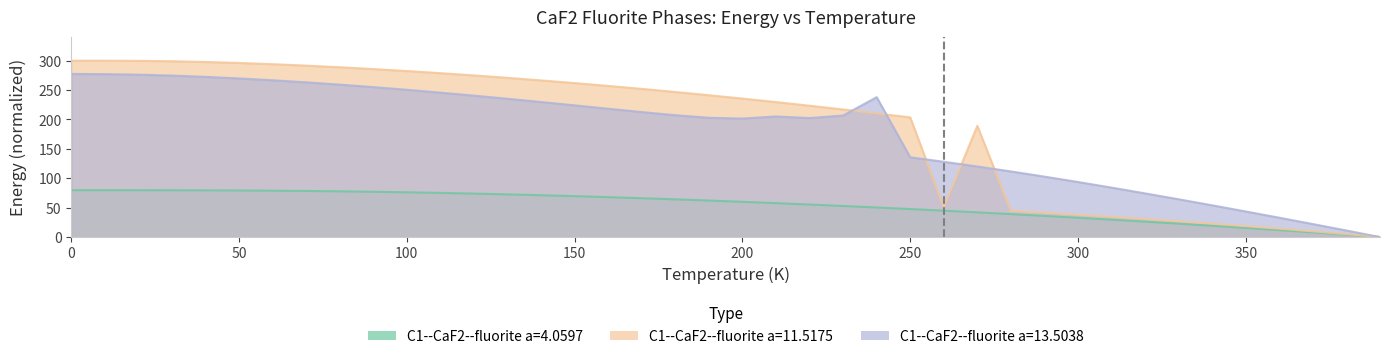

True or false: C1--CaF2--fluorite a=4.0597 and C1--CaF2--fluorite a=11.5175 intersect in this chart.

False